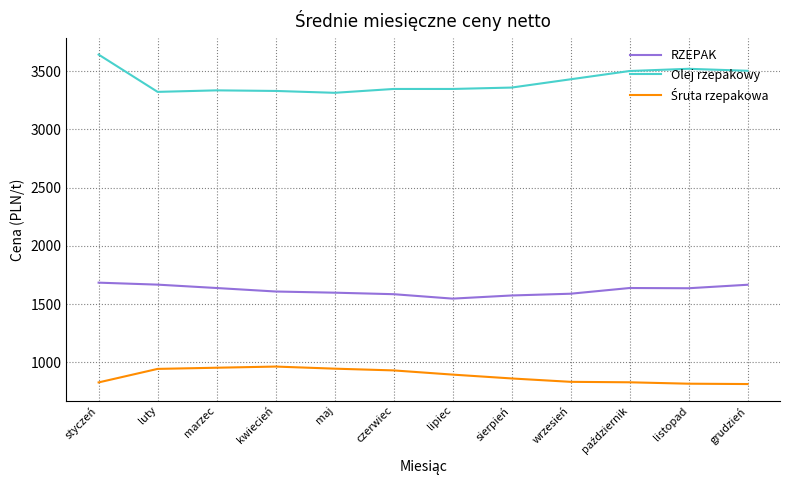

What is the difference between the highest and lowest values at listopad?

2702